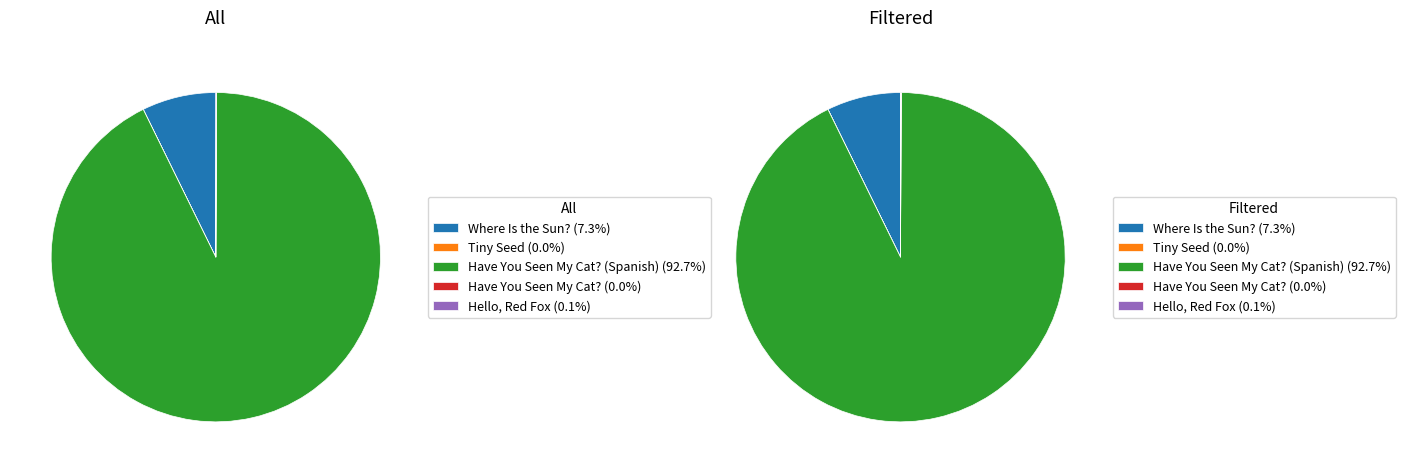

Rank the categories by value from lowest to highest.

Tiny Seed, Have You Seen My Cat?, Hello, Red Fox, Where Is the Sun?, Have You Seen My Cat? (Spanish)